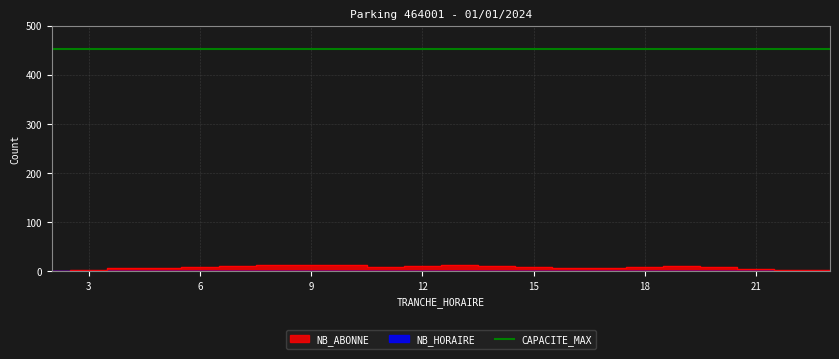

How many data points does each series have?

22